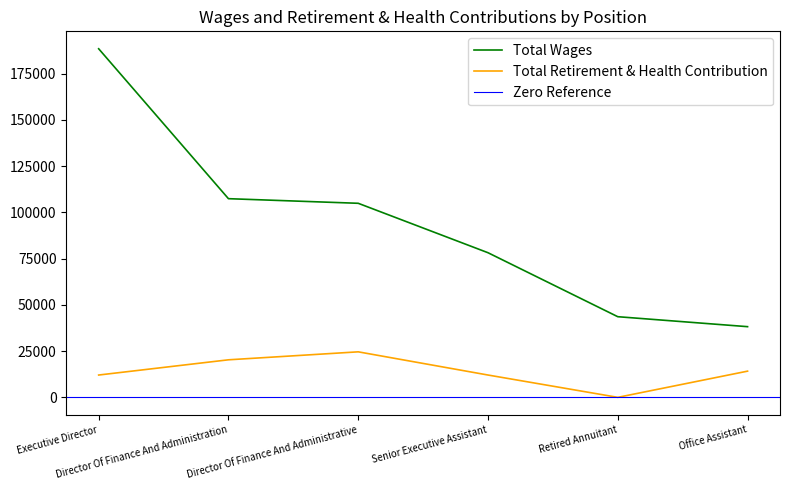

What is the minimum value for Total Wages?

38209